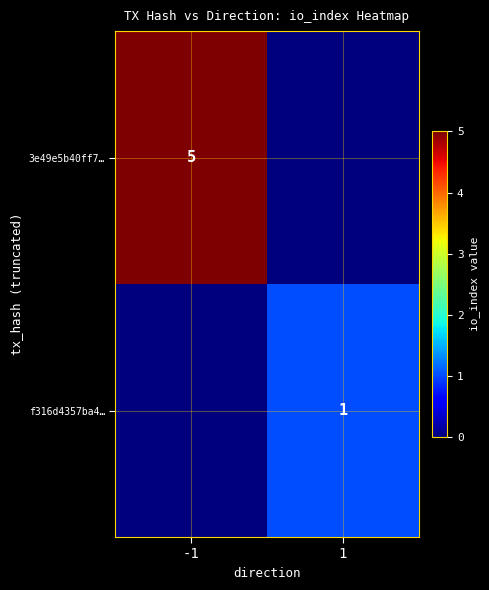

True or false: 3e49e5b40ff7… has a value of 5 at -1.

True